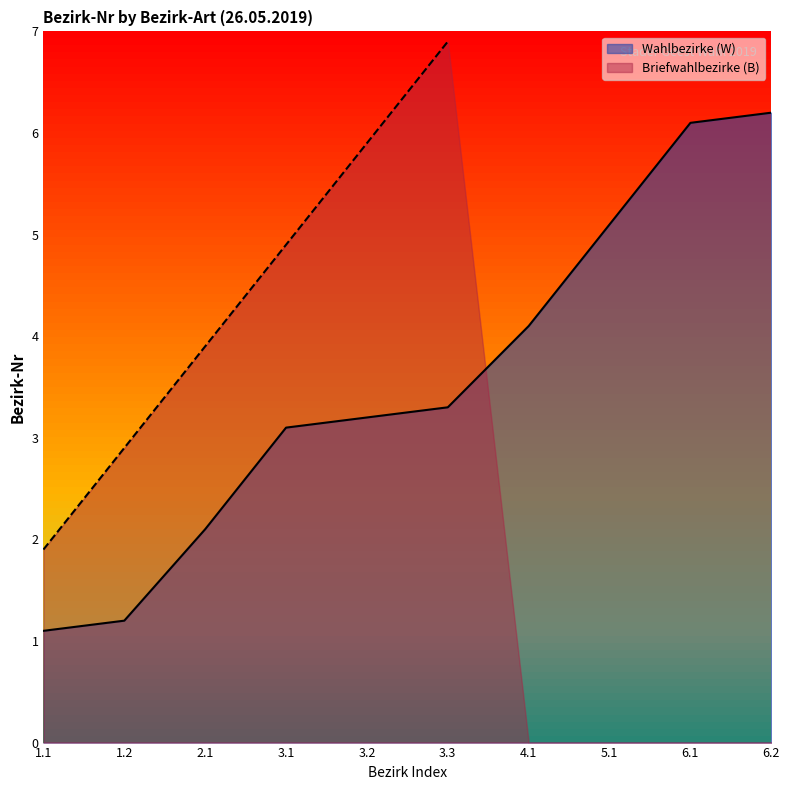

Reading left to right, list all the values displayed in this chart.

1.1=1.1	1.2=1.2	2.1=2.1	3.1=3.1	3.2=3.2	3.3=3.3	4.1=4.1	5.1=5.1	6.1=6.1	6.2=6.2